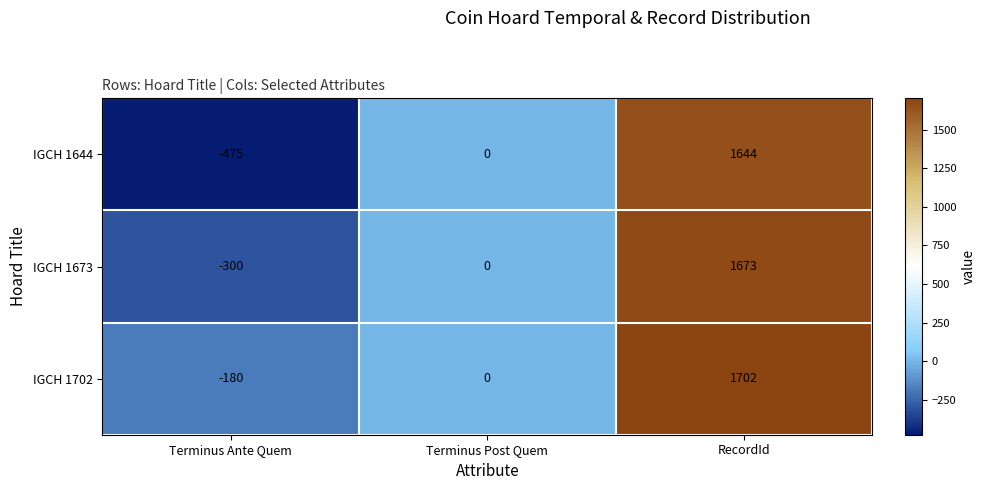

What is the difference between the second highest and minimum values in the IGCH 1644 series?

475